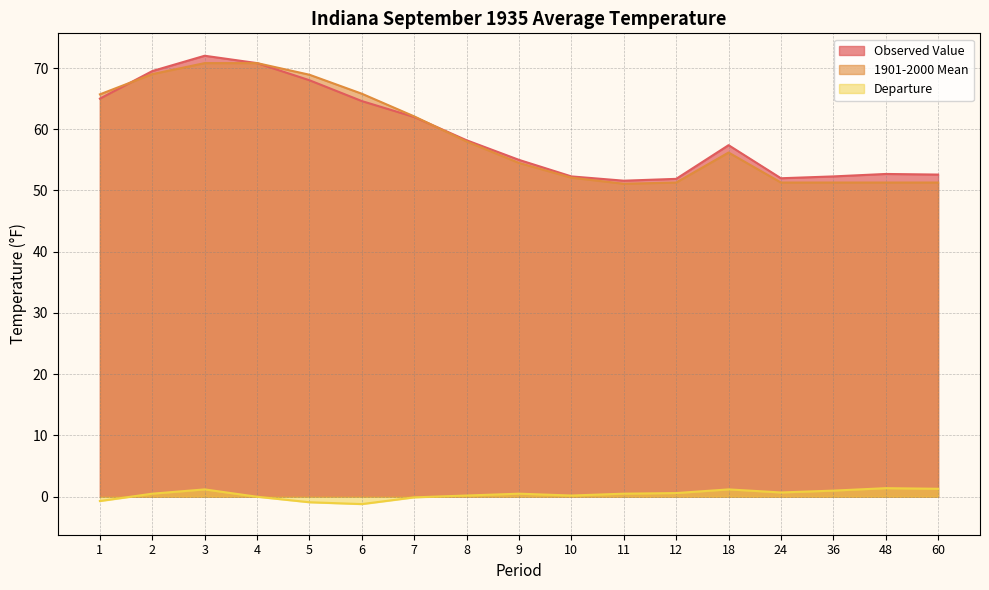

Between 5 and 10, which series saw the biggest shift?

1901-2000 Mean